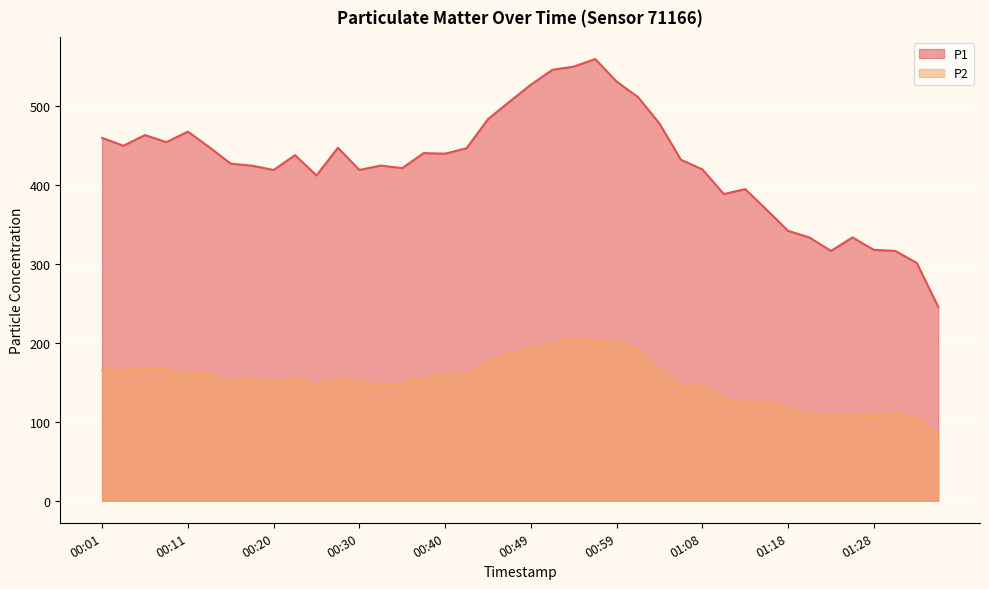

True or false: P1 and P2 intersect in this chart.

False